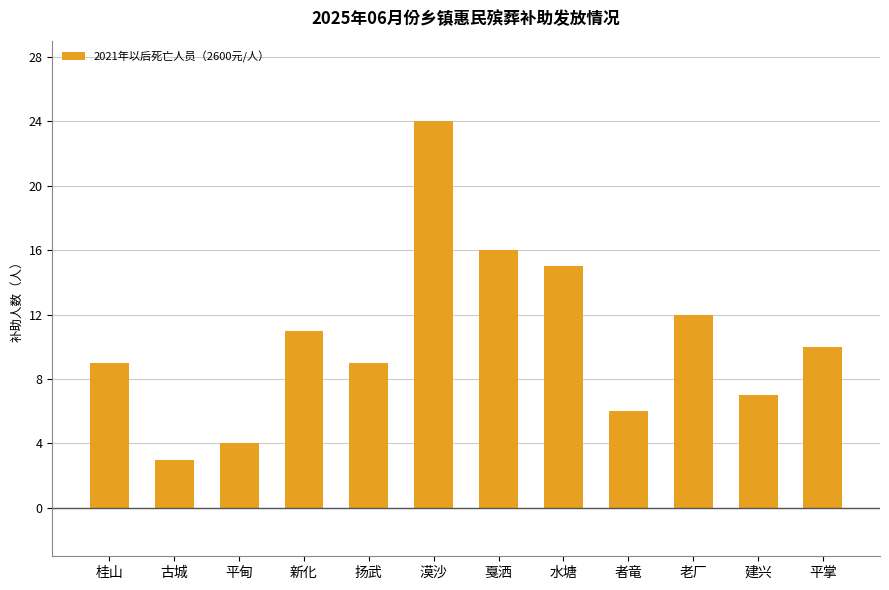

Does the chart contain stacked bars?

No